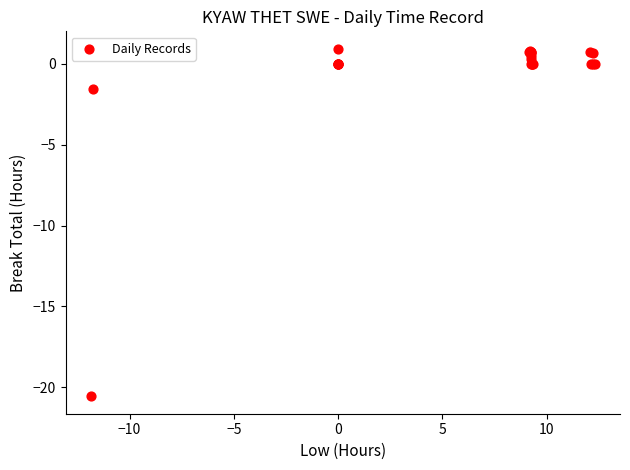

What Y value in the scatter plot is closest to -9?

-1.6